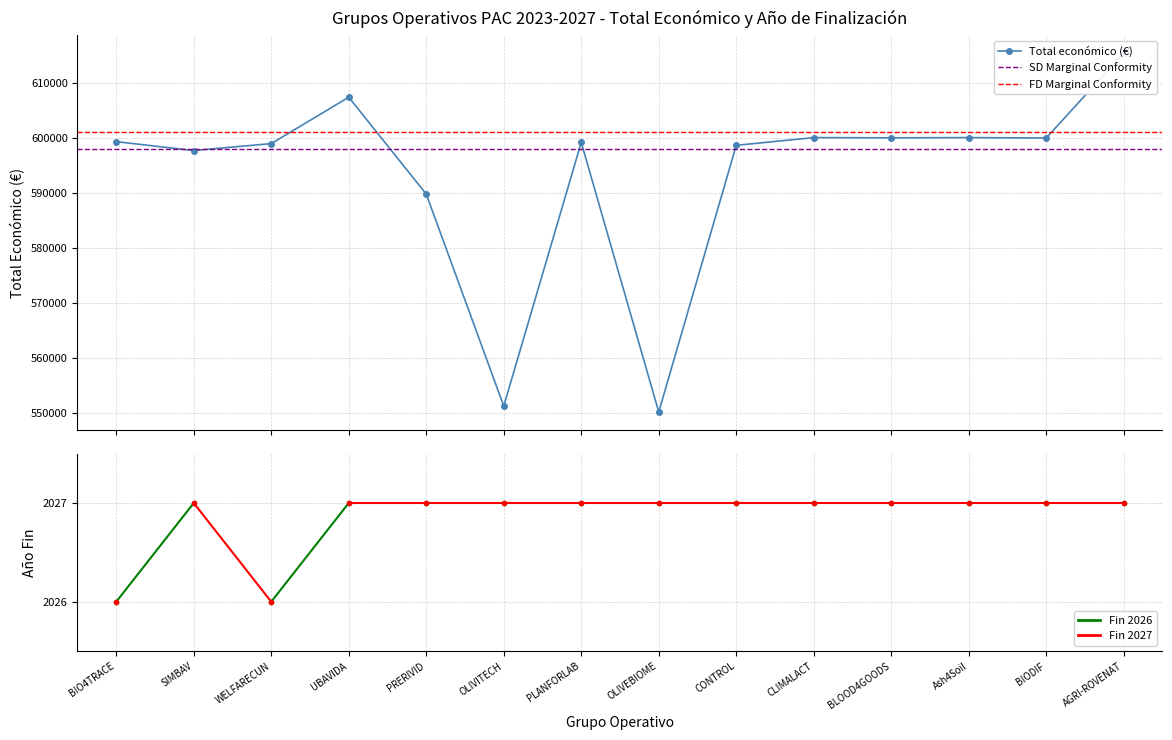

At which label is Año de finalizacion closest to 2026?

BIO4TRACE